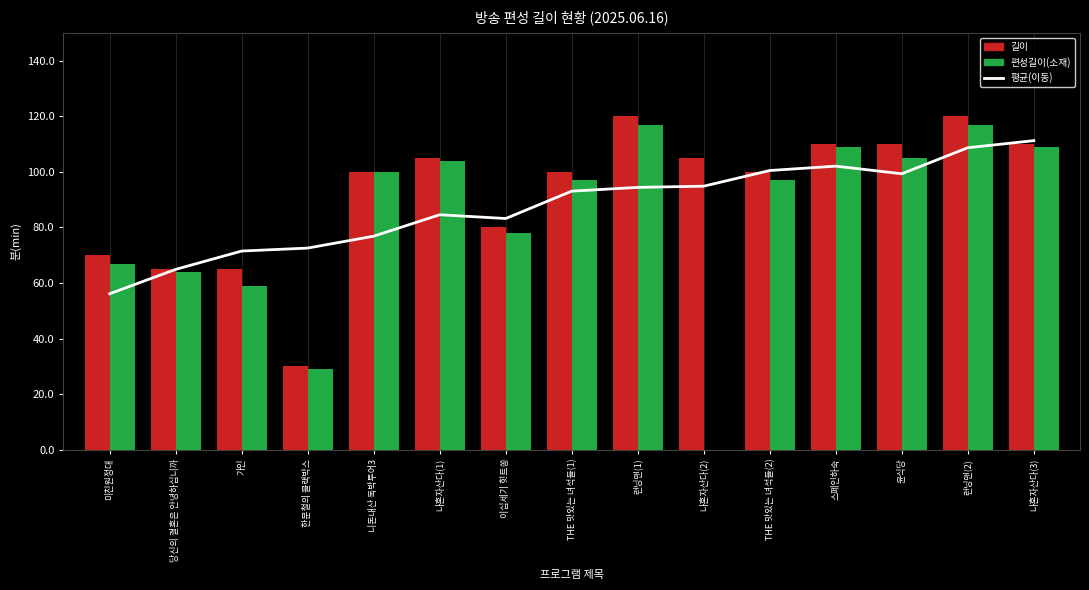

What is the label of the 9th bar from the right?

이십세기 힛트쏭